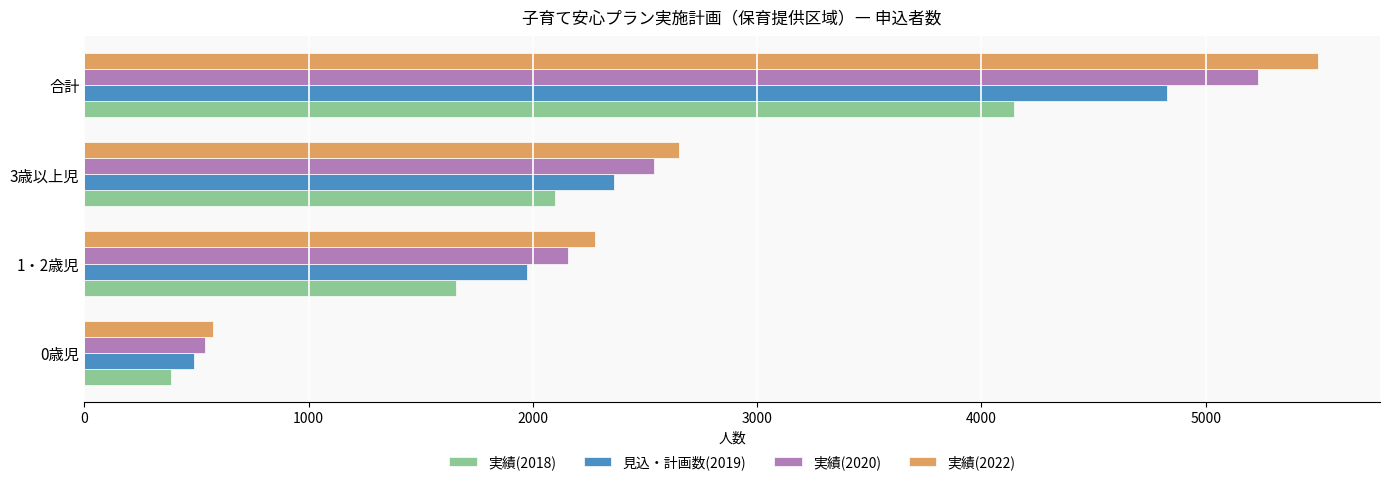

Which series has the largest total across all categories?

実績(2022)